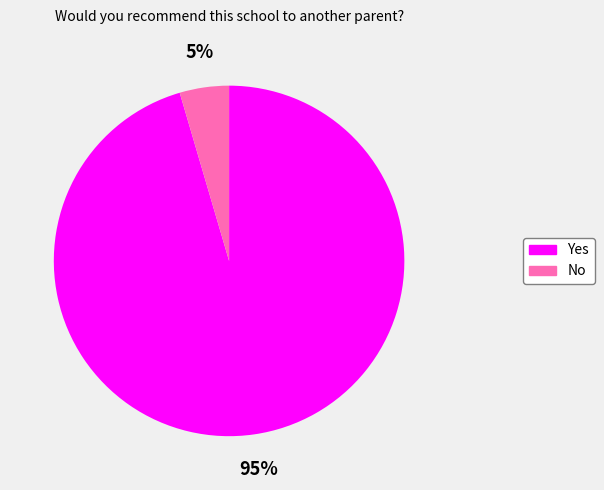

To the nearest percent, what is the combined percentage of No and Yes?

100%